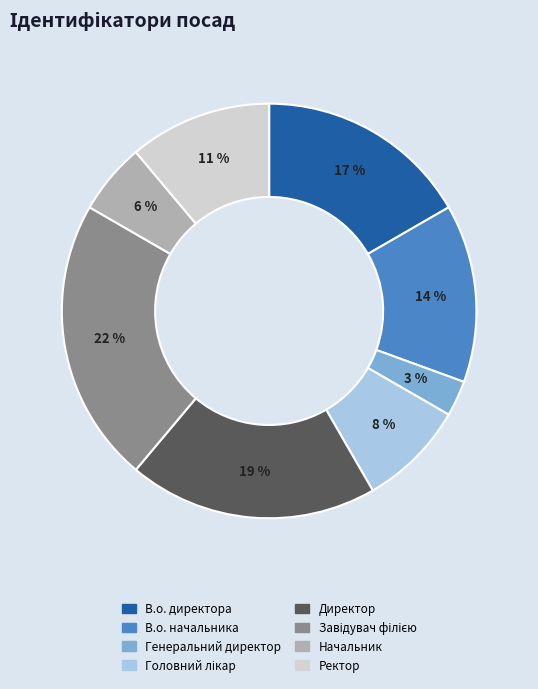

To the nearest percent, what is the average slice percentage?

12%